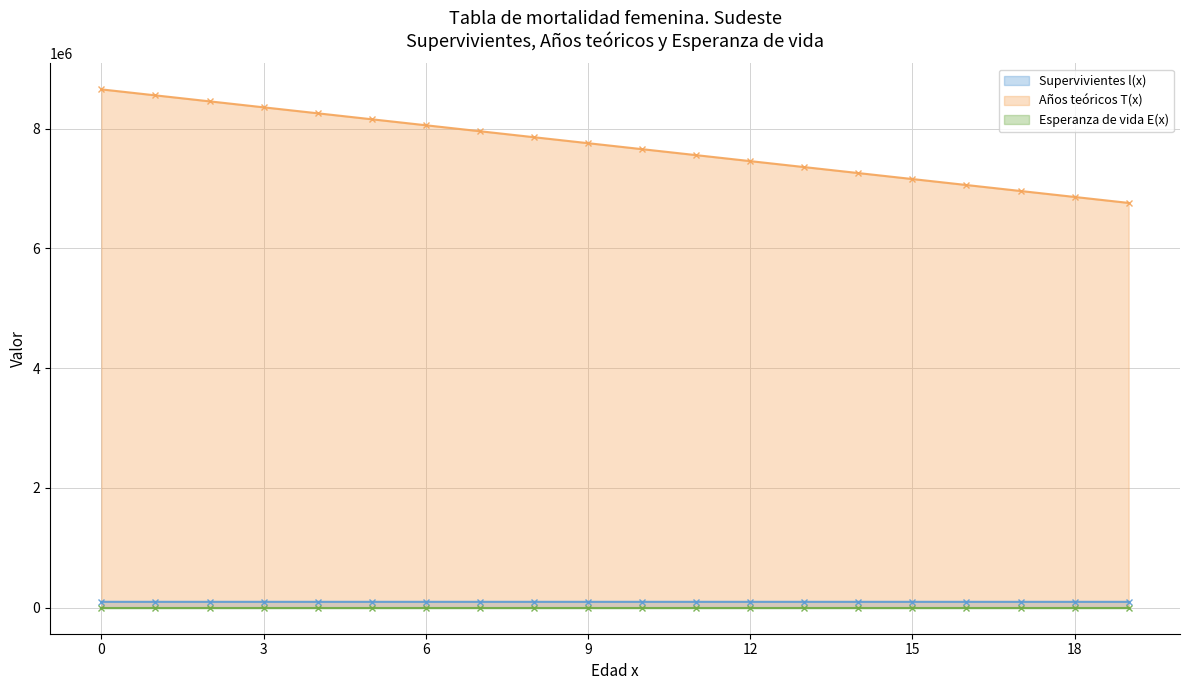

Reading right to left, what are all the values shown in this chart?

Supervivientes l(x): 99623.9	99623.9	99623.9	99623.9	99774.0	99774.0	99774.0	99774.0	99774.0	99774.0	99774.0	99774.0	99774.0	99774.0	99774.0	99774.0	99774.0	99774.0	99774.0	100000.0
Años teóricos T(x): 6758487.7	6858111.6	6957735.6	7057359.5	7157076.0	7256850.0	7356624.0	7456398.0	7556172.0	7655946.0	7755720.0	7855494.0	7955268.1	8055042.1	8154816.1	8254590.1	8354364.1	8454138.1	8553912.1	8653686.1
Esperanza de vida E(x): 67.8	68.8	69.8	70.8	71.7	72.7	73.7	74.7	75.7	76.7	77.7	78.7	79.7	80.7	81.7	82.7	83.7	84.7	85.7	86.5